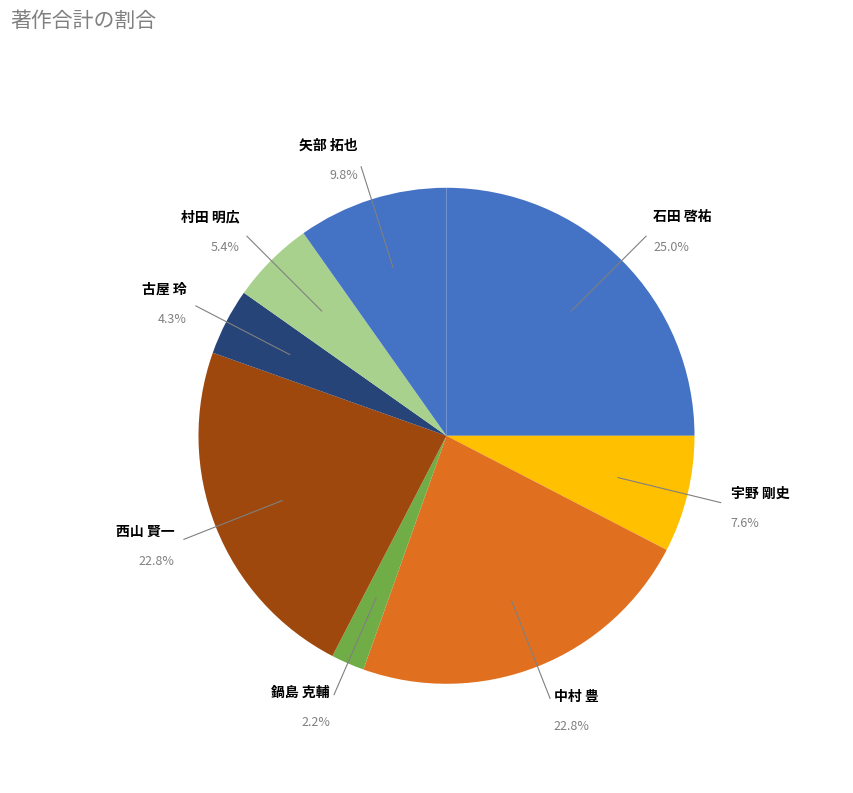

How many segments does this pie chart have?

8